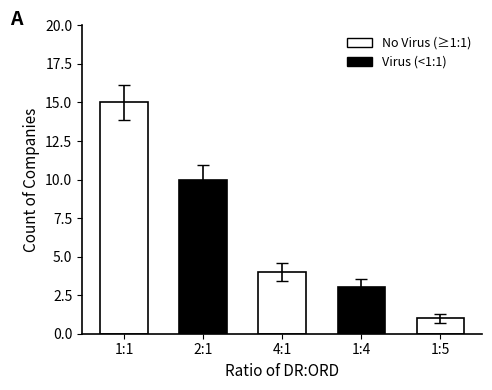

Rank the categories by value from highest to lowest.

1:1, 2:1, 4:1, 1:4, 1:5